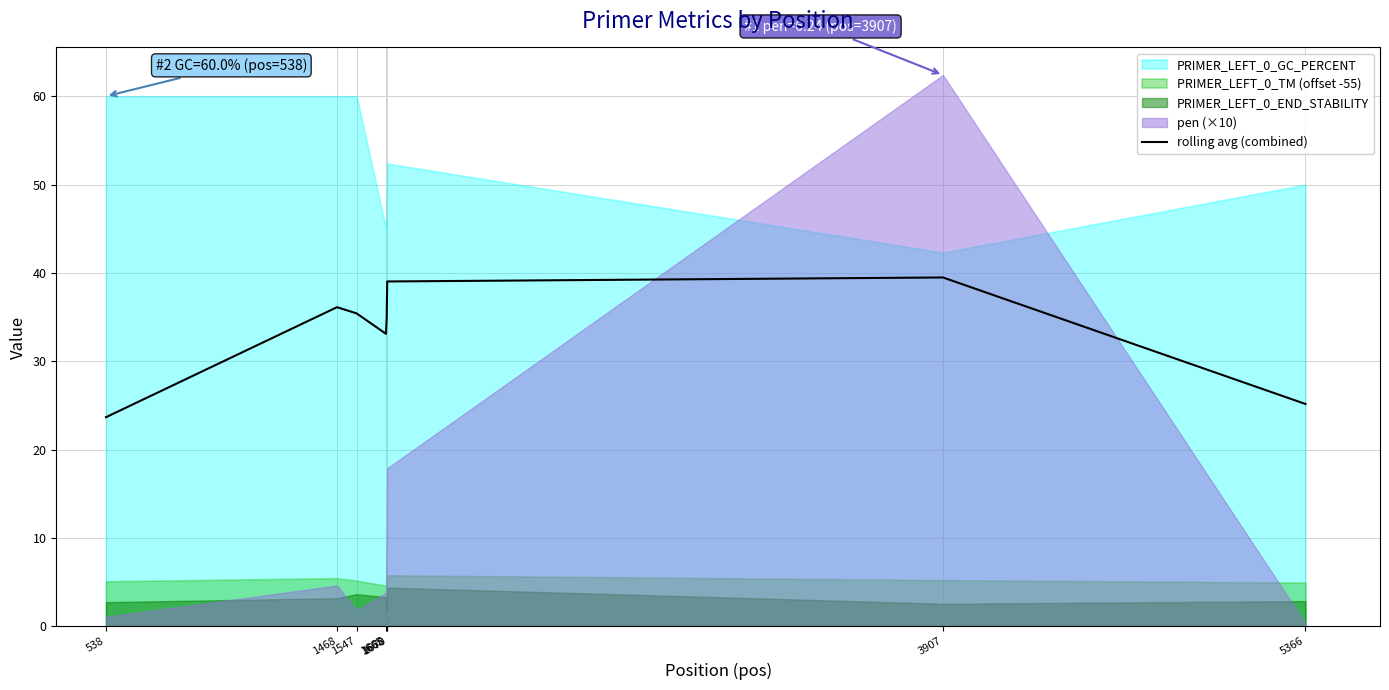

What is the value of the 8th point from the left?

25.2